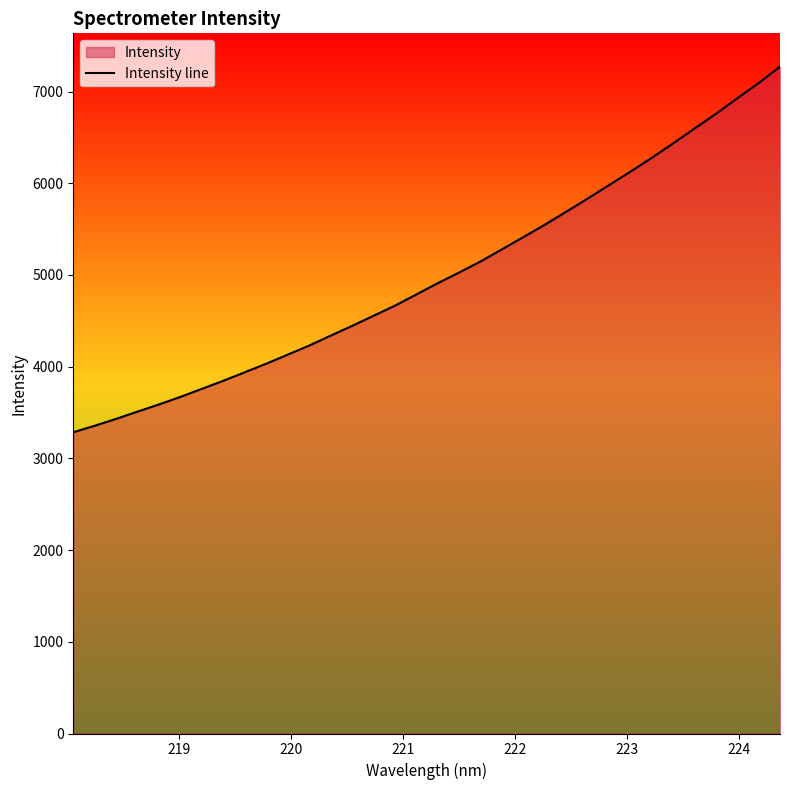

What is the maximum value shown in the chart?

7270.9